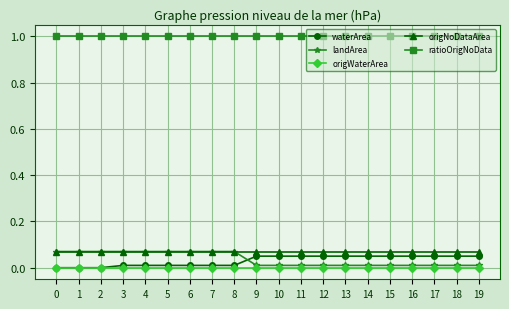

Where do landArea and waterArea first cross each other?

8 and 9